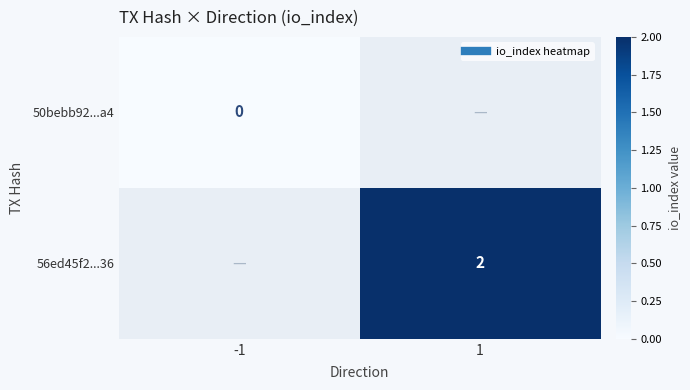

List the series in order of their peak value, lowest first.

50bebb92...a4, 56ed45f2...36